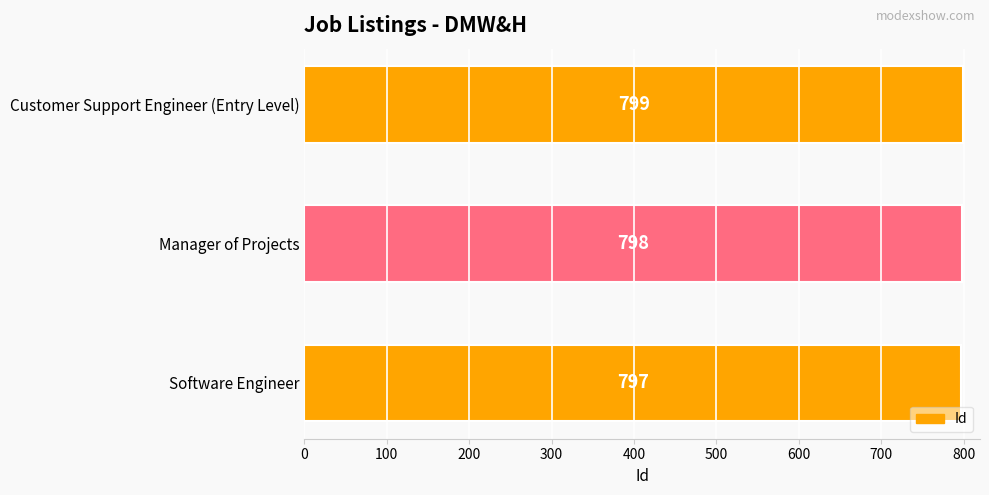

Count the number of categories in the chart.

3